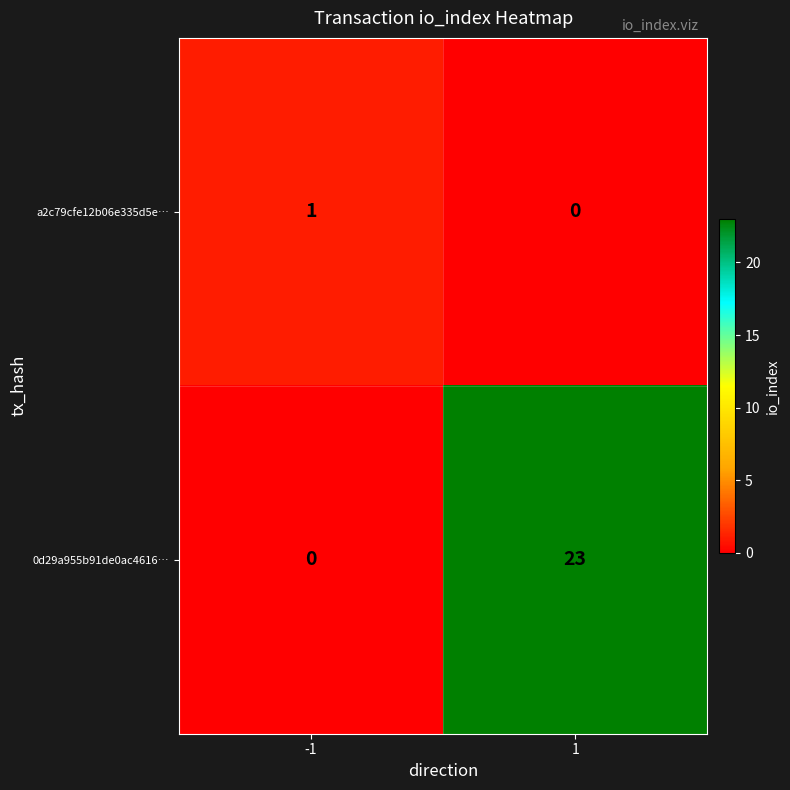

Reading left to right, extract all data points from this chart.

a2c79cfe12b06e335d5e…: 1	0
0d29a955b91de0ac4616…: 0	23